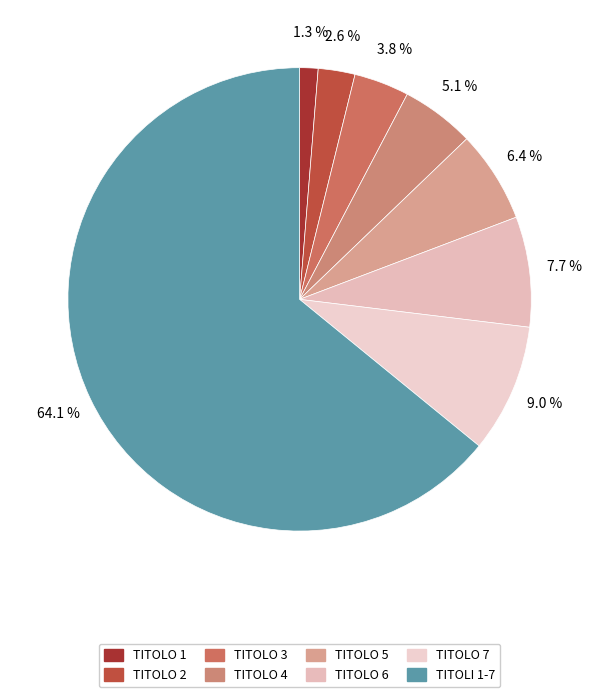

How many segments does this pie chart have?

8